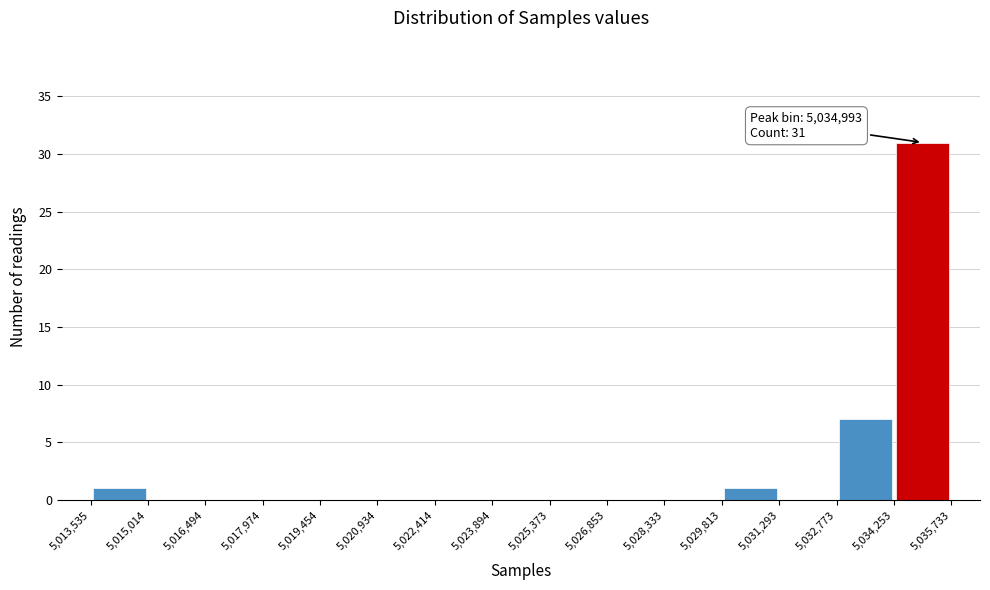

Over which range of the x-axis is the bar tallest?

5,034,253 to 5,035,733